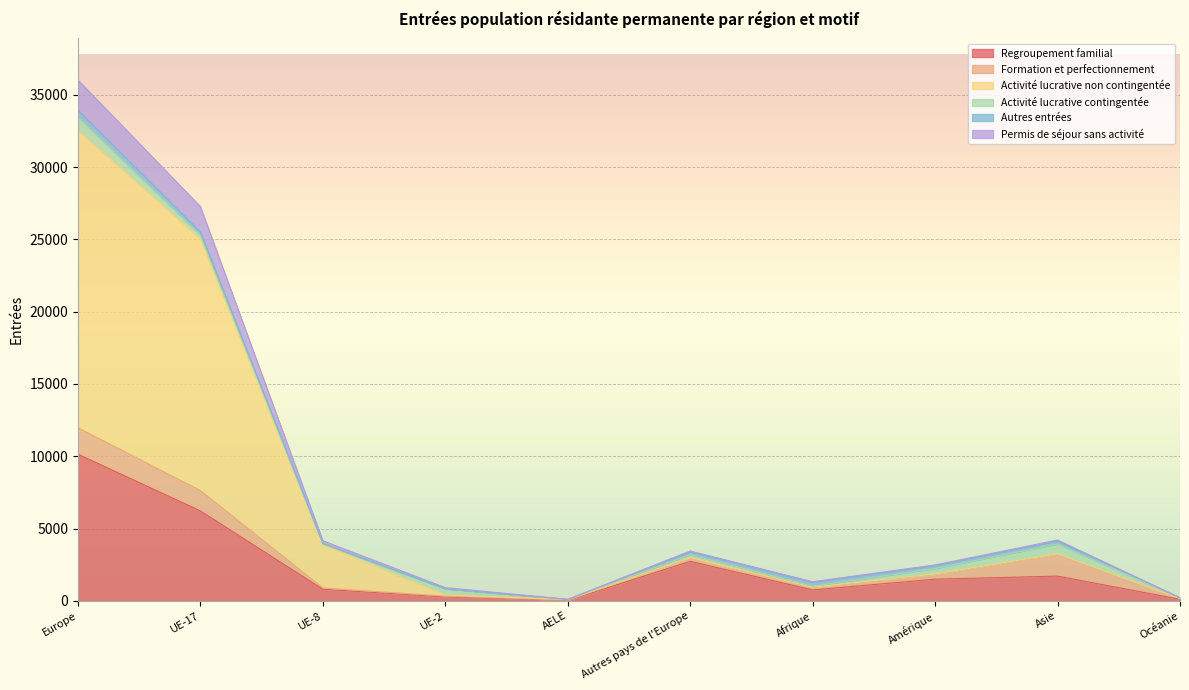

True or false: Permis de séjour sans activité and Activité lucrative non contingentée cross at least once.

False